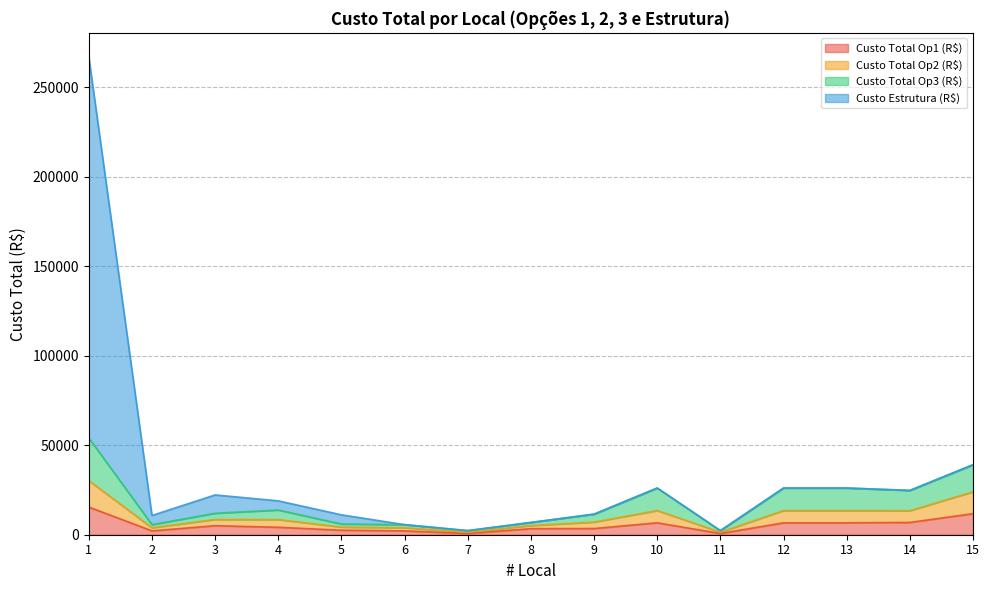

What is the maximum value shown in the chart?

267100.8